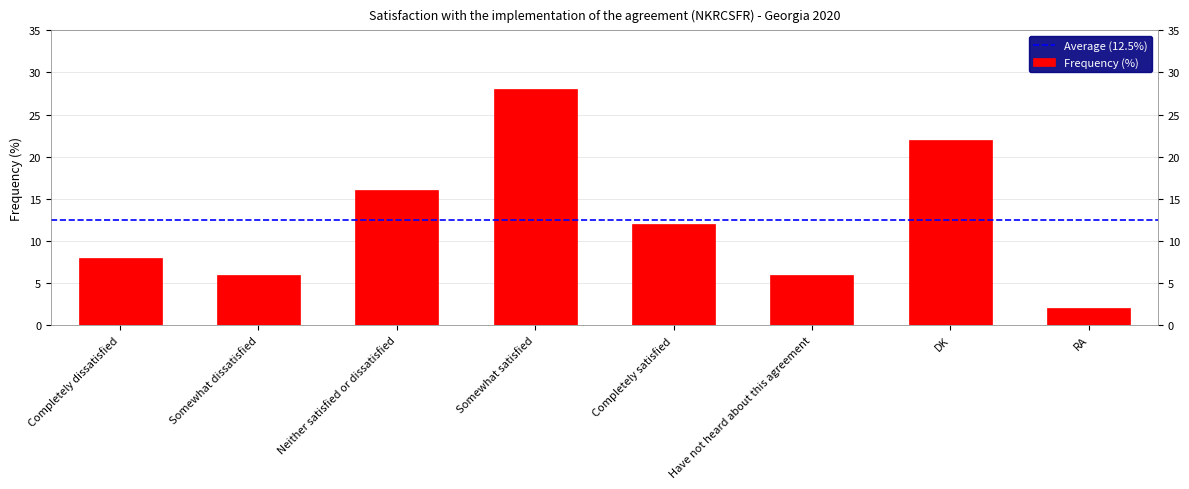

True or false: the data shows 7 at DK.

False